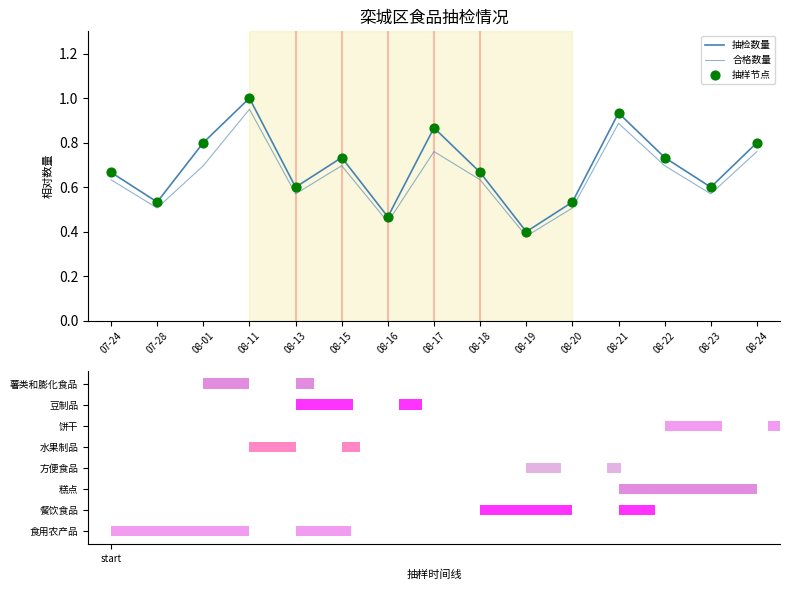

Which series has the largest Y range (max minus min)?

抽检数量